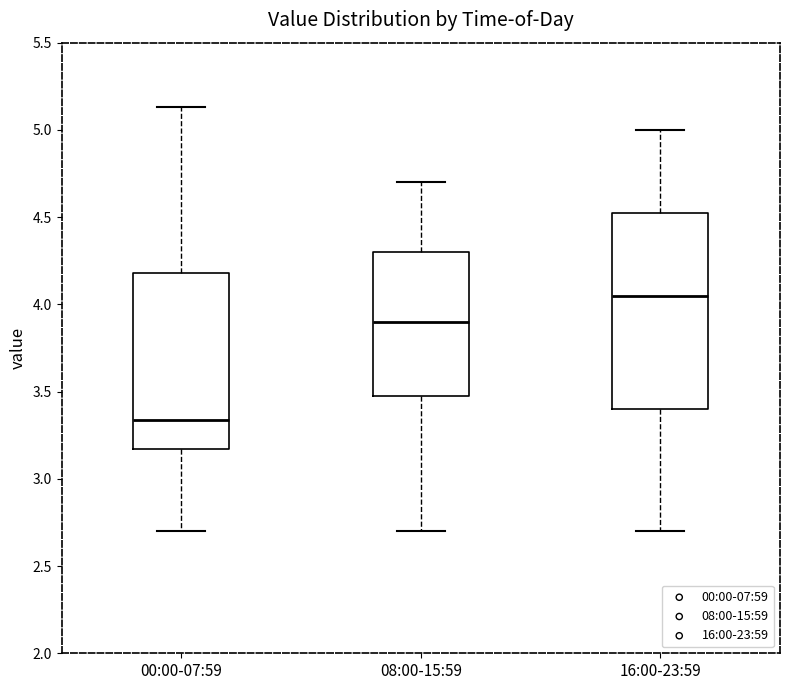

Reading left to right, read every box against the y-axis: the position of its median line, the range the box covers, and the ends of its whiskers. The values are not printed on the chart, so give them approximately, as read against the axis.

00:00-07:59: median 3.35, box 3.15 to 4.20, whiskers 2.70 to 5.15
08:00-15:59: median 3.90, box 3.50 to 4.30, whiskers 2.70 to 4.70
16:00-23:59: median 4.05, box 3.40 to 4.55, whiskers 2.70 to 5.00